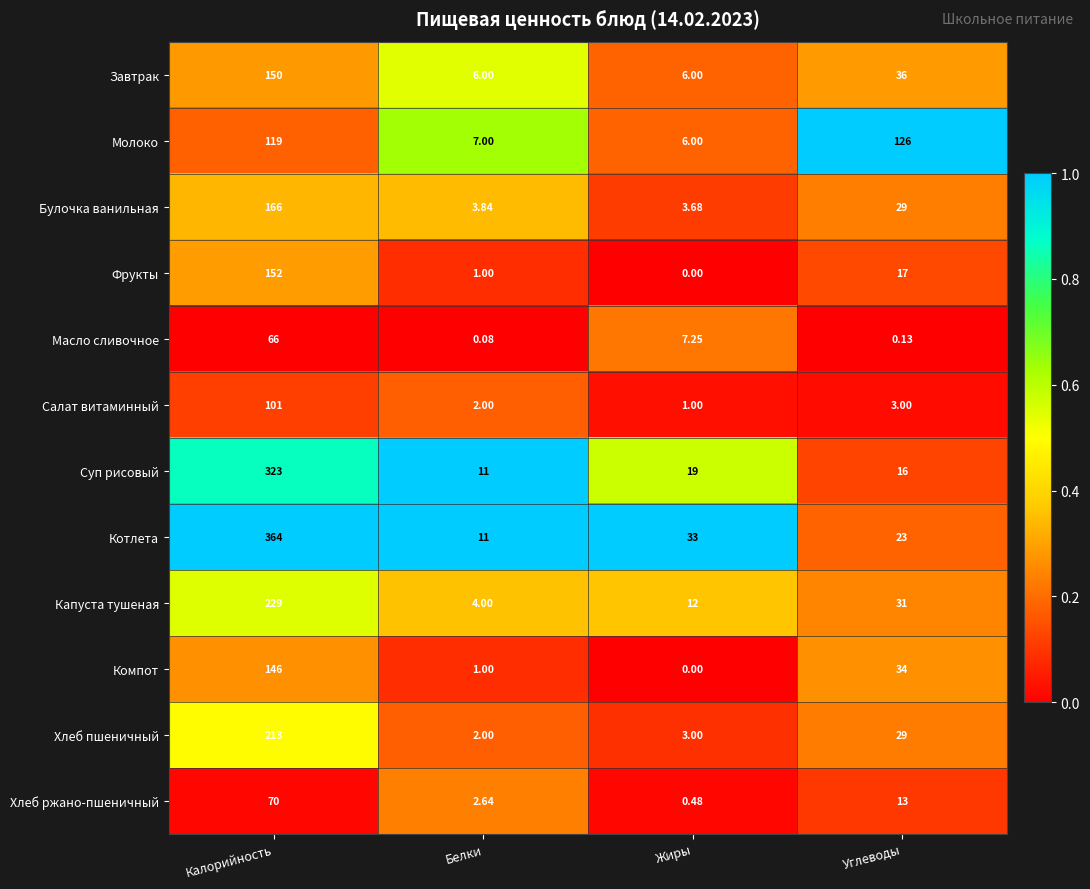

Which series has the largest total across all categories?

Котлета